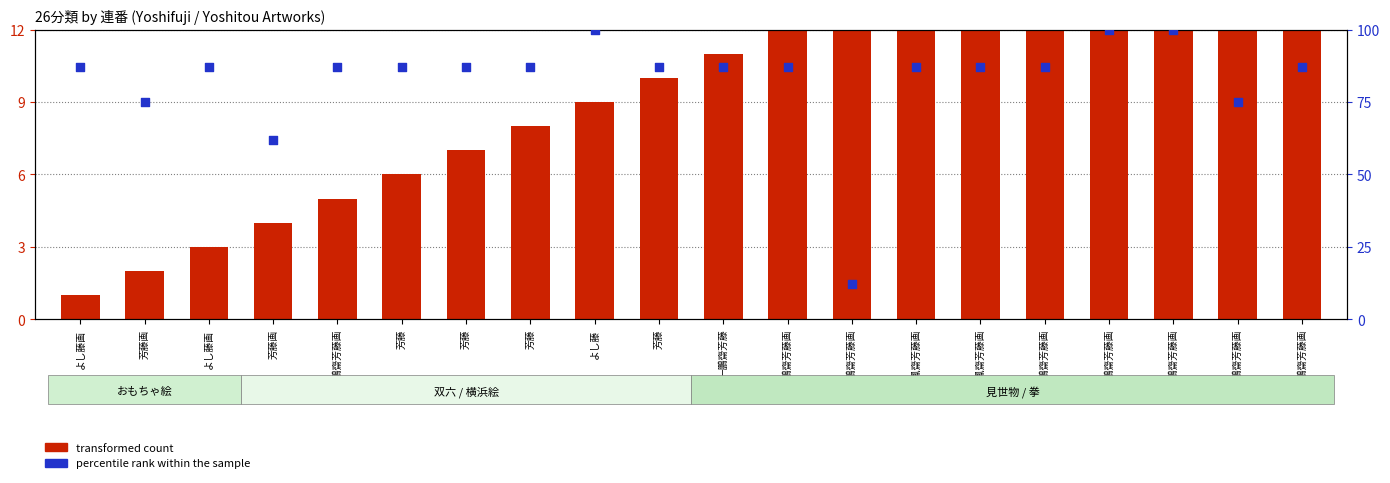

Which series reaches the minimum Y coordinate?

transformed count